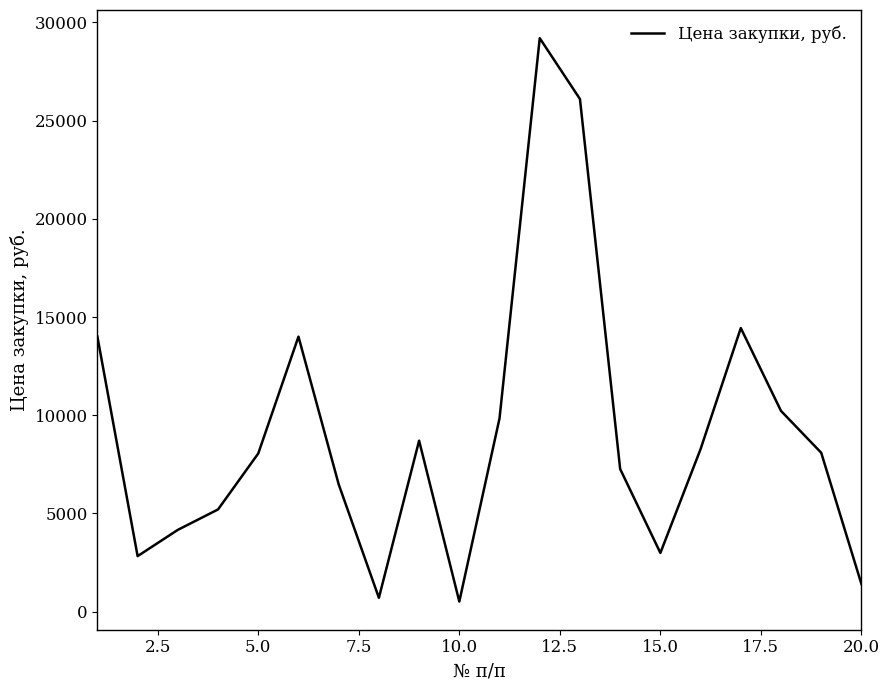

What is the sum of all values?

182419.0